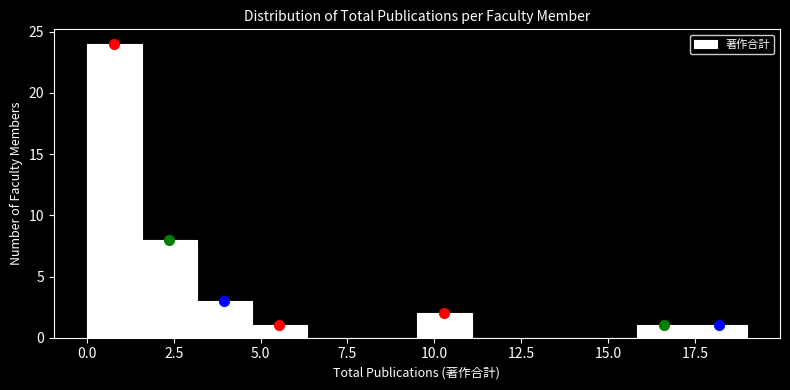

Read against the x-axis, roughly where is the centre of the tallest bar?

1.0